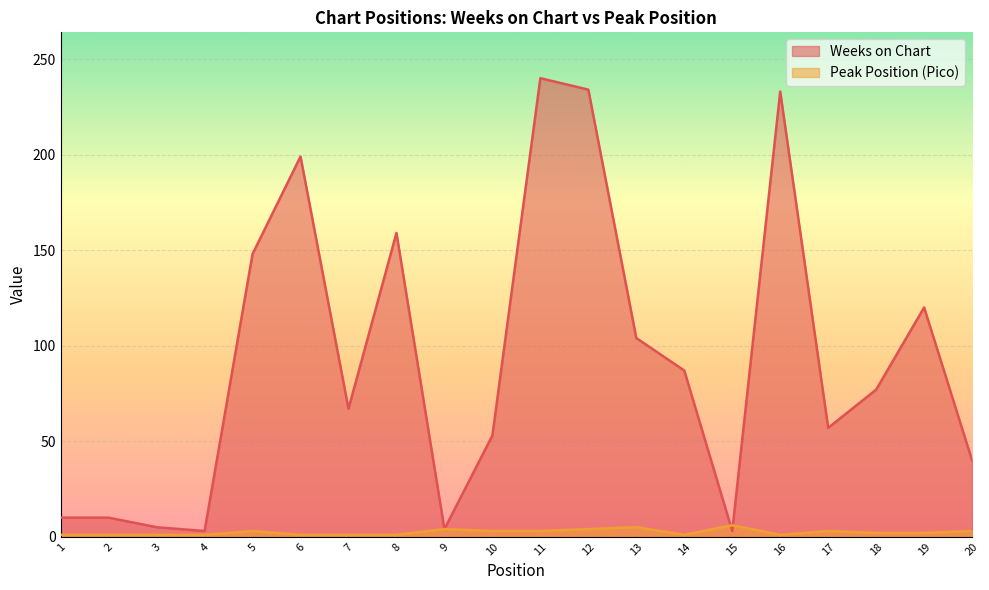

What is the difference between the second highest and minimum values in the Pico series?

4